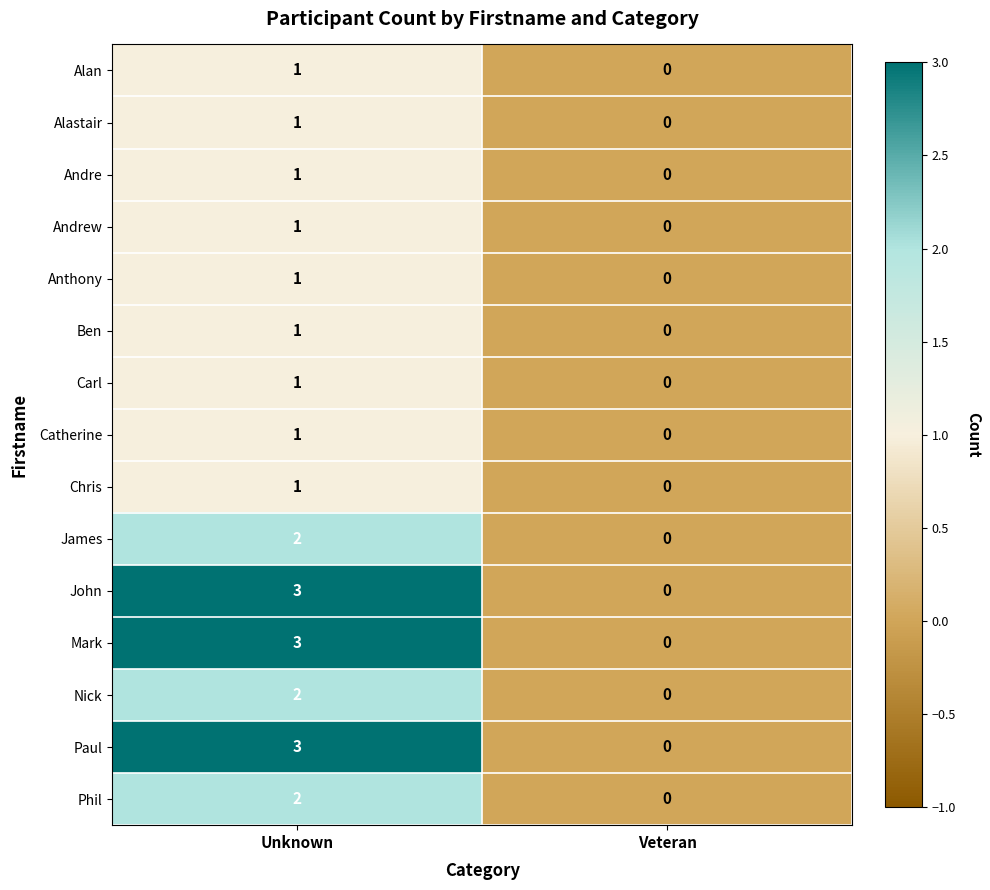

Reading left to right, extract all data points from this chart.

Alan: Unknown=1	Veteran=0
Alastair: Unknown=1	Veteran=0
Andre: Unknown=1	Veteran=0
Andrew: Unknown=1	Veteran=0
Anthony: Unknown=1	Veteran=0
Ben: Unknown=1	Veteran=0
Carl: Unknown=1	Veteran=0
Catherine: Unknown=1	Veteran=0
Chris: Unknown=1	Veteran=0
James: Unknown=2	Veteran=0
John: Unknown=3	Veteran=0
Mark: Unknown=3	Veteran=0
Nick: Unknown=2	Veteran=0
Paul: Unknown=3	Veteran=0
Phil: Unknown=2	Veteran=0